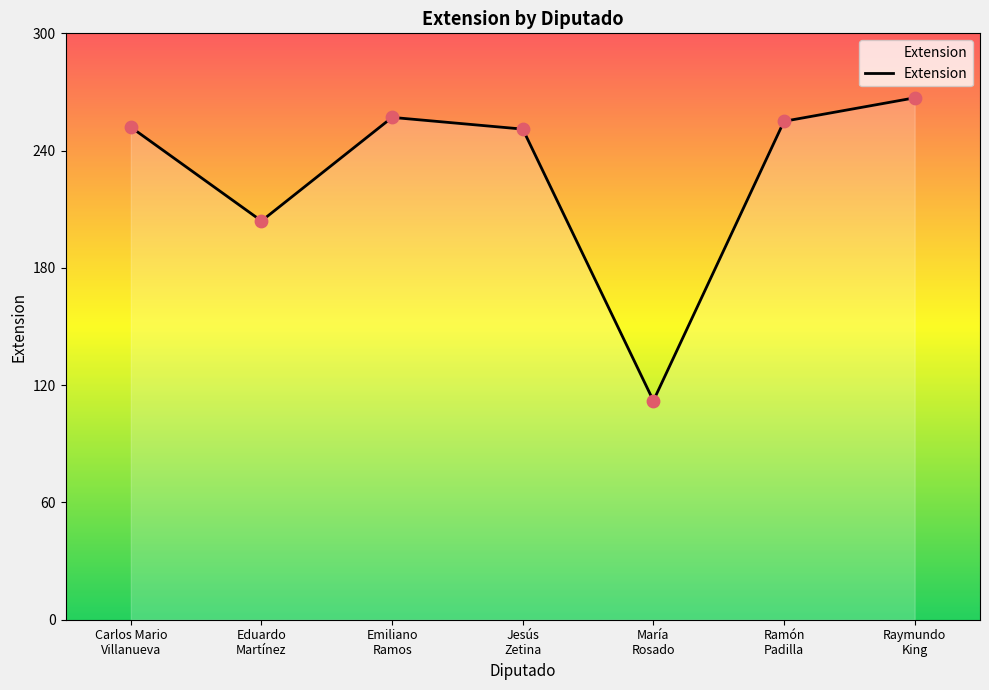

Approximately how many times larger is the value at María
Rosado compared to Eduardo
Martínez?

0.5